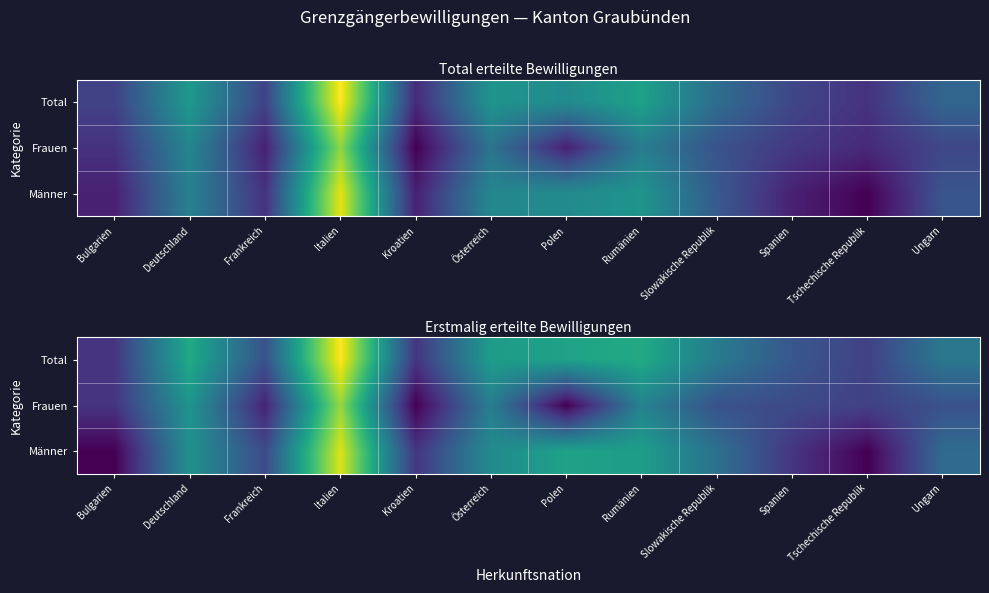

How many series are shown in this chart?

3